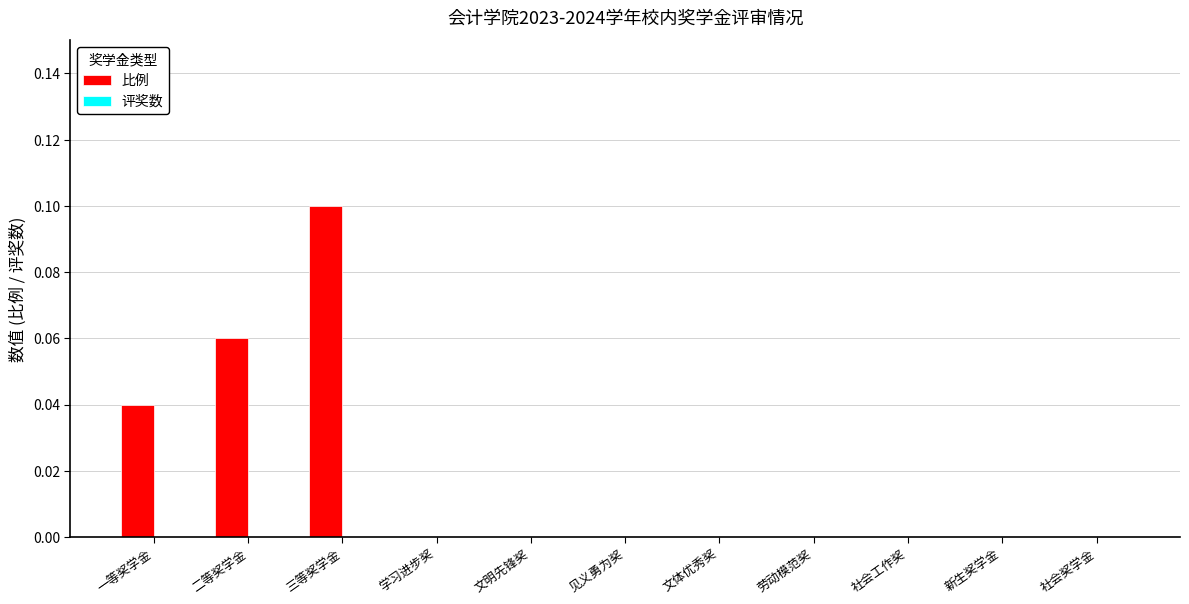

The value at 新生奖学金 is 0.0. True or false?

True